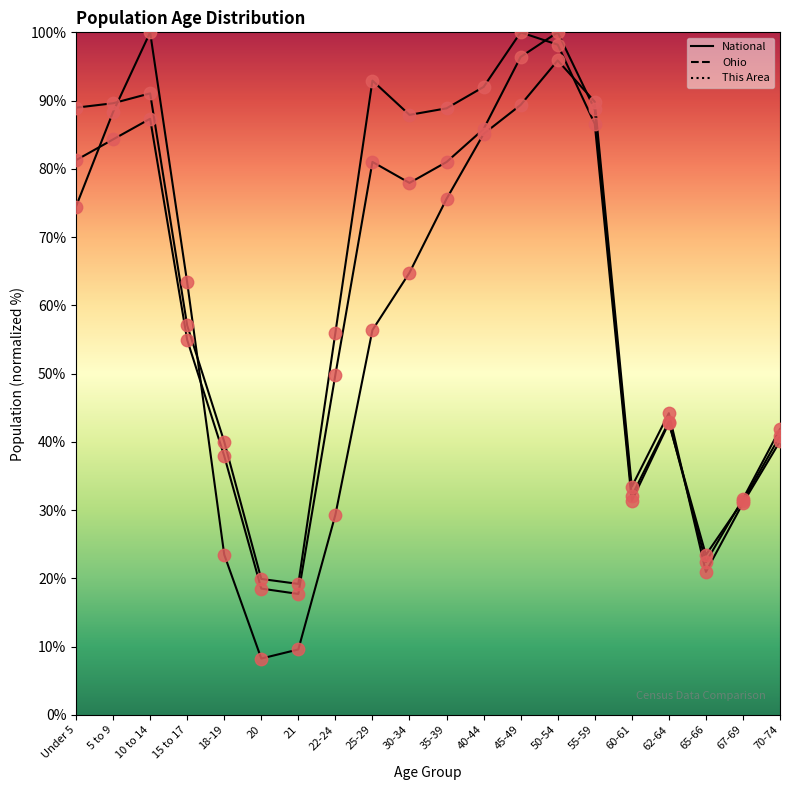

Is the value of National at Under 5 greater than the value of Ohio at 18-19?

Yes